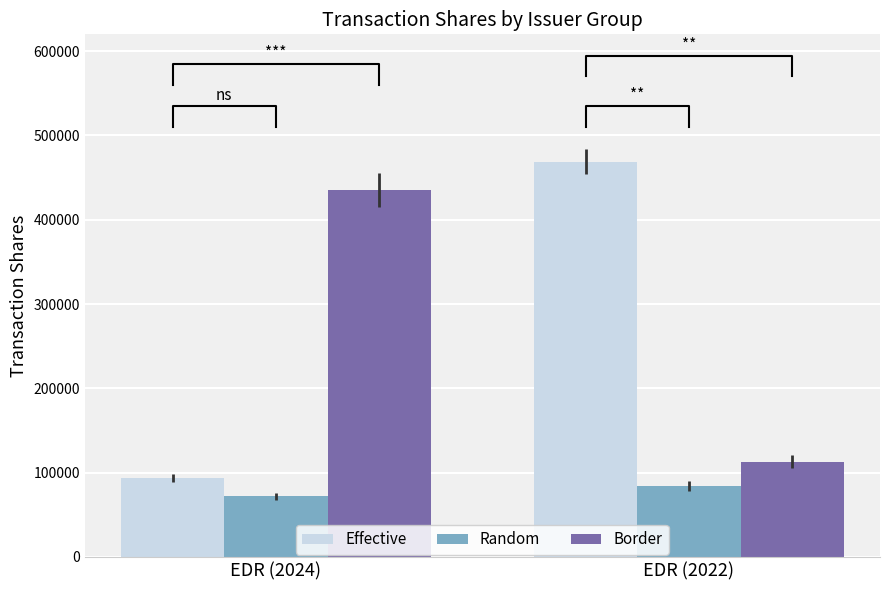

At which label does Random reach its minimum?

EDR (2024)